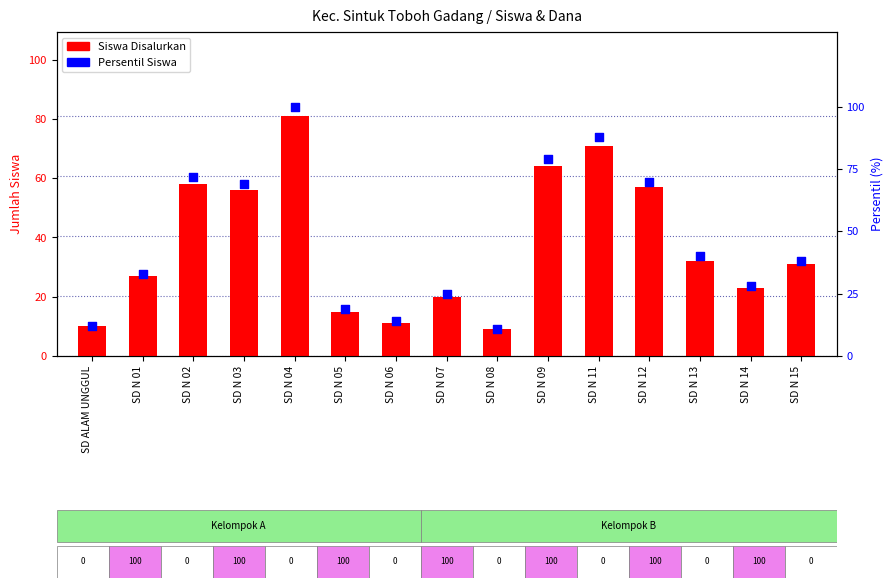

Which series has the widest spread of Y values?

Persentil Siswa